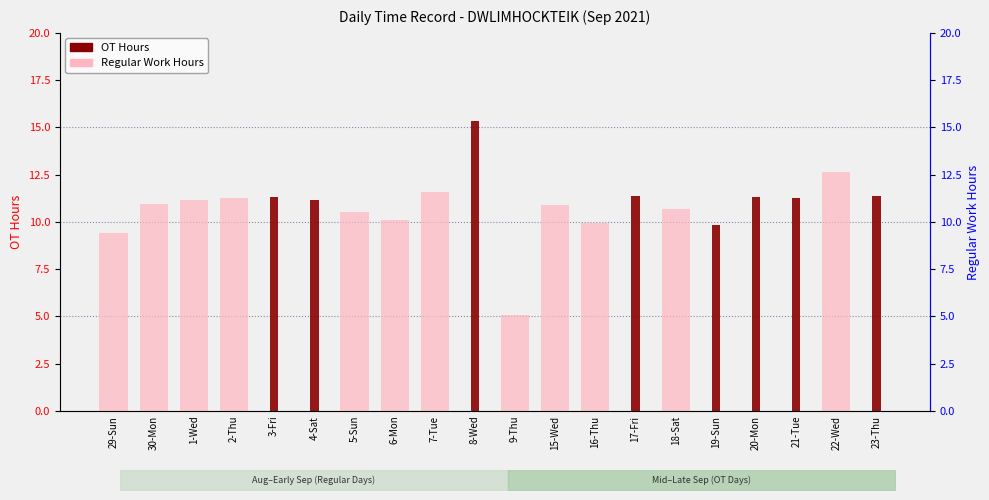

The value of Regular Work at 29-Sun is 9.4. True or false?

True